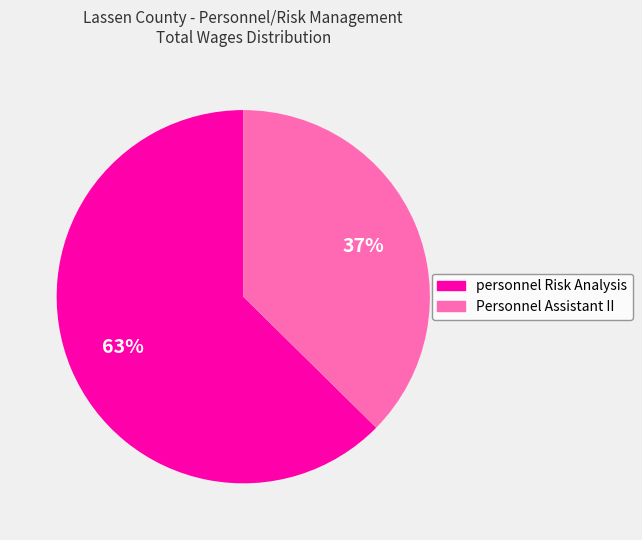

Which slice is the smallest?

Personnel Assistant II